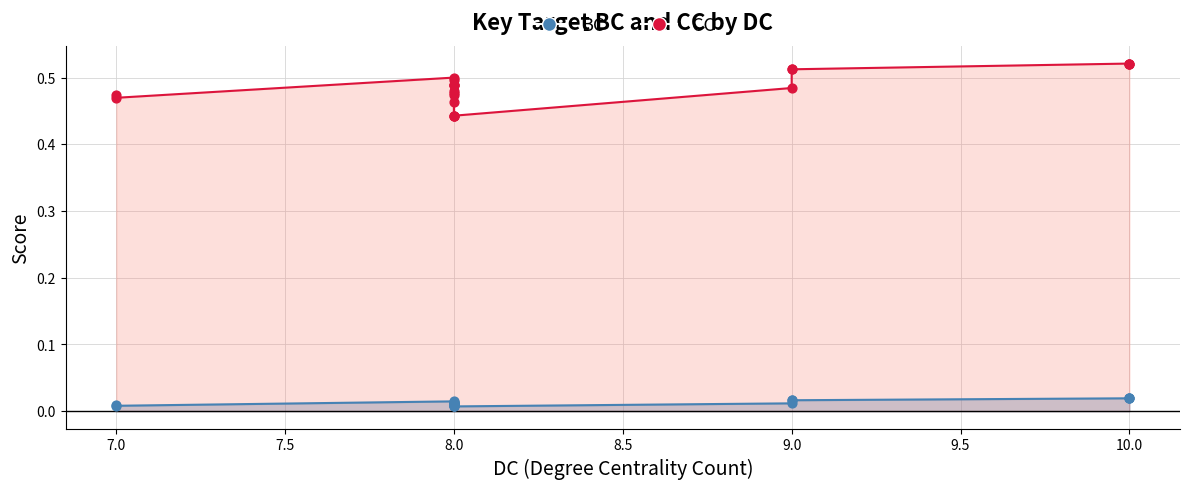

What are all the series names shown in the legend?

BC, CC